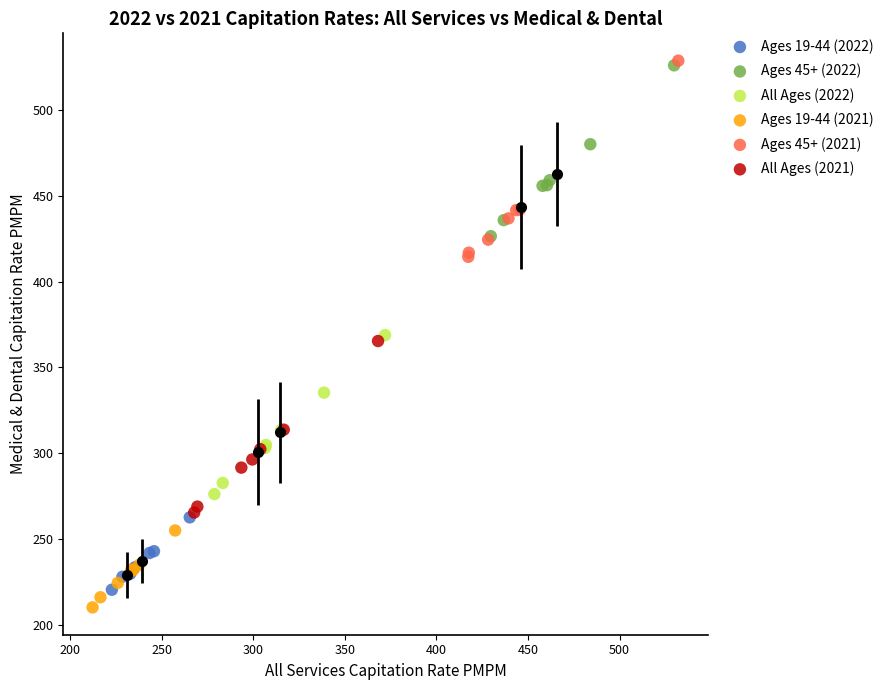

Which series has the largest Y range (max minus min)?

Ages 45+ (2021)